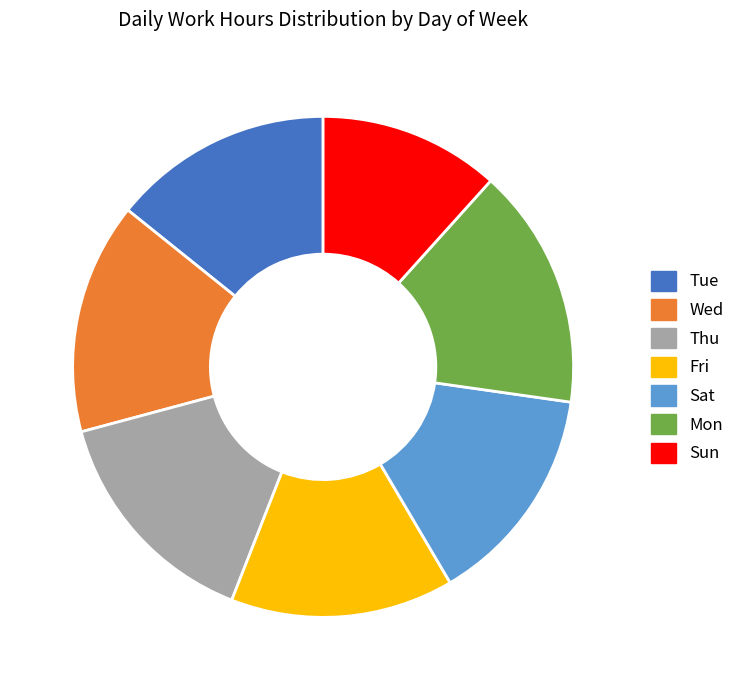

Count the number of slices in the pie.

7